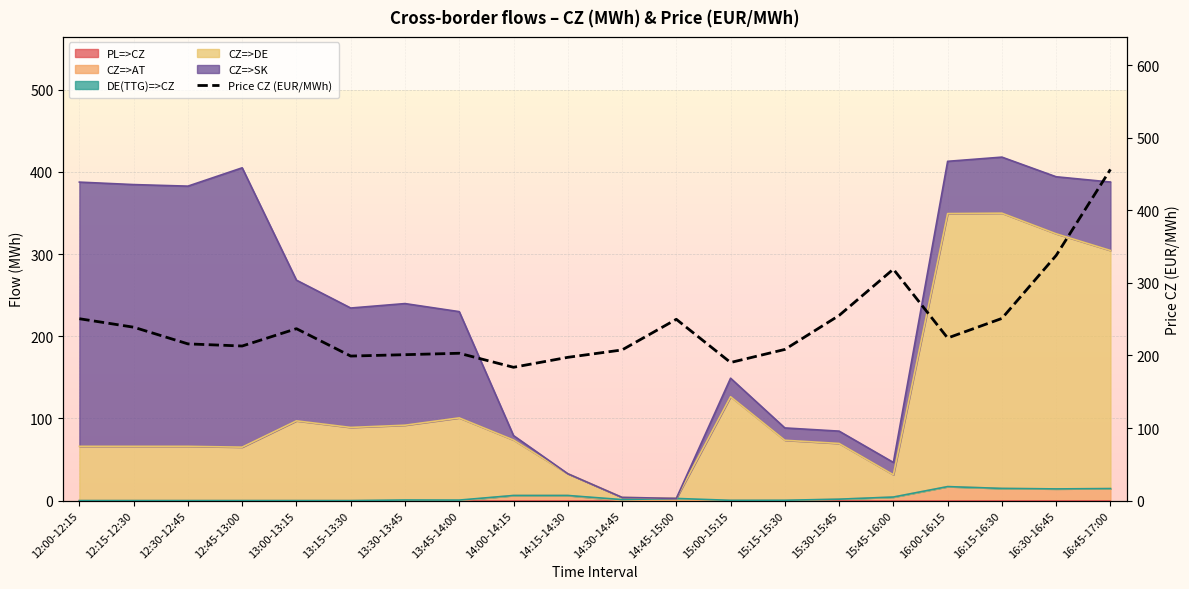

Which has a higher value, 14:30-14:45 or 13:00-13:15?

13:00-13:15